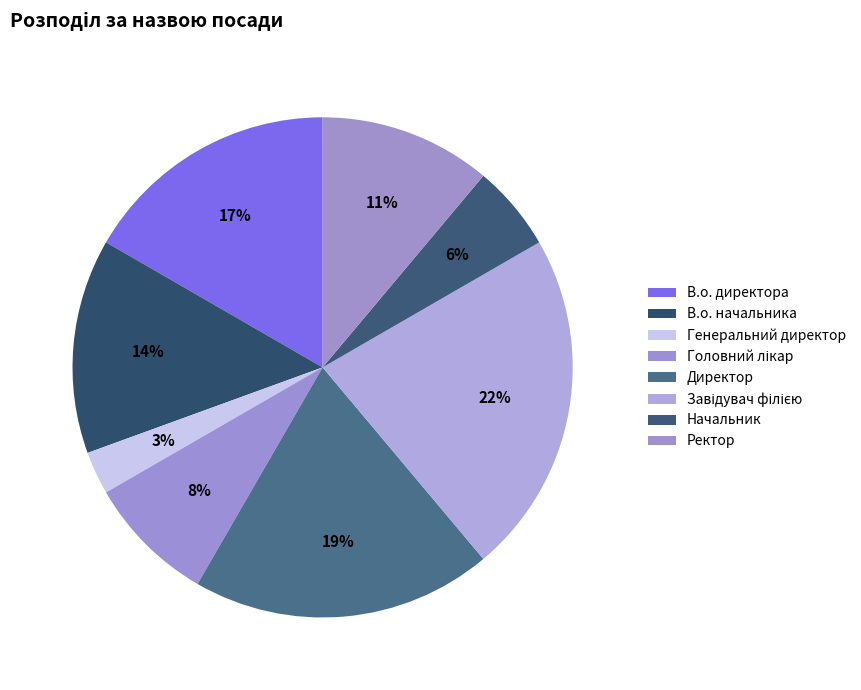

True or false: Ректор accounts for 23% of the total.

False